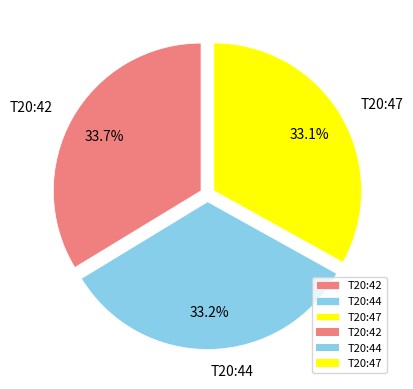

Does T20:44 account for over 50% of the chart?

No